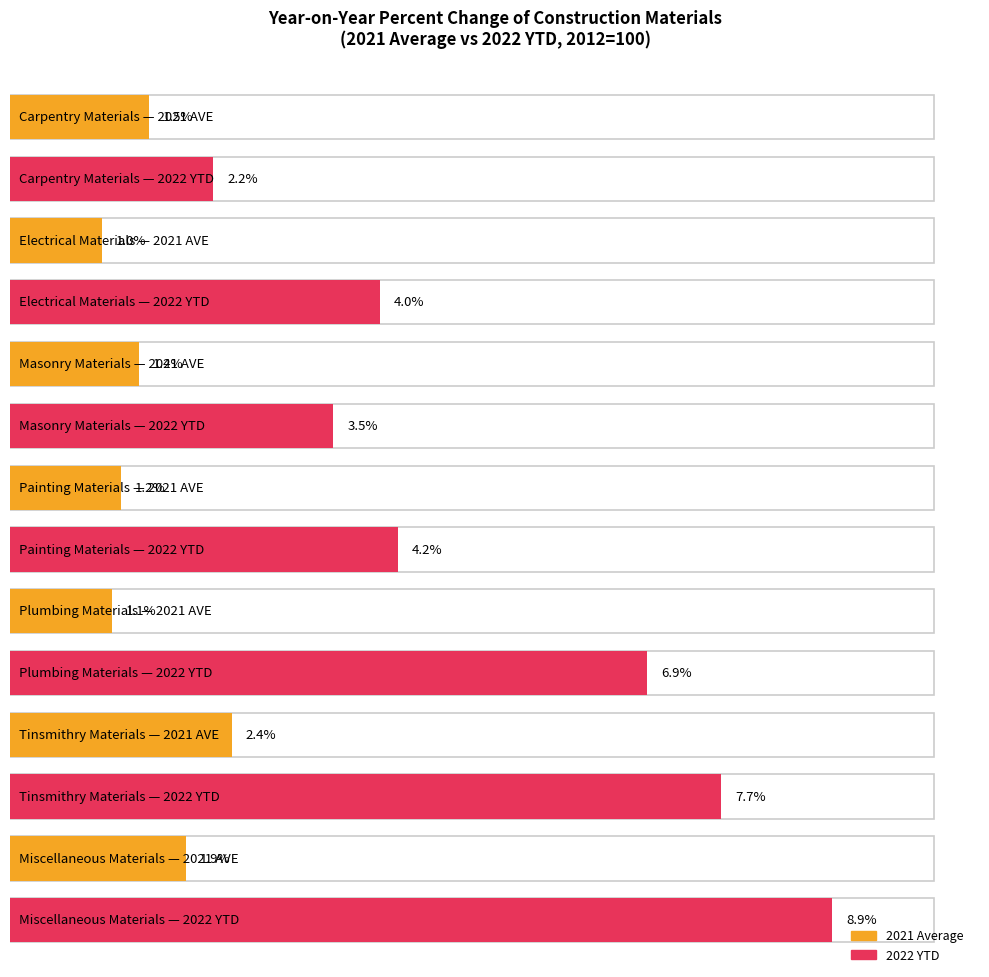

What is the difference between the highest and lowest values at Miscellaneous Construction Materials?

7.0